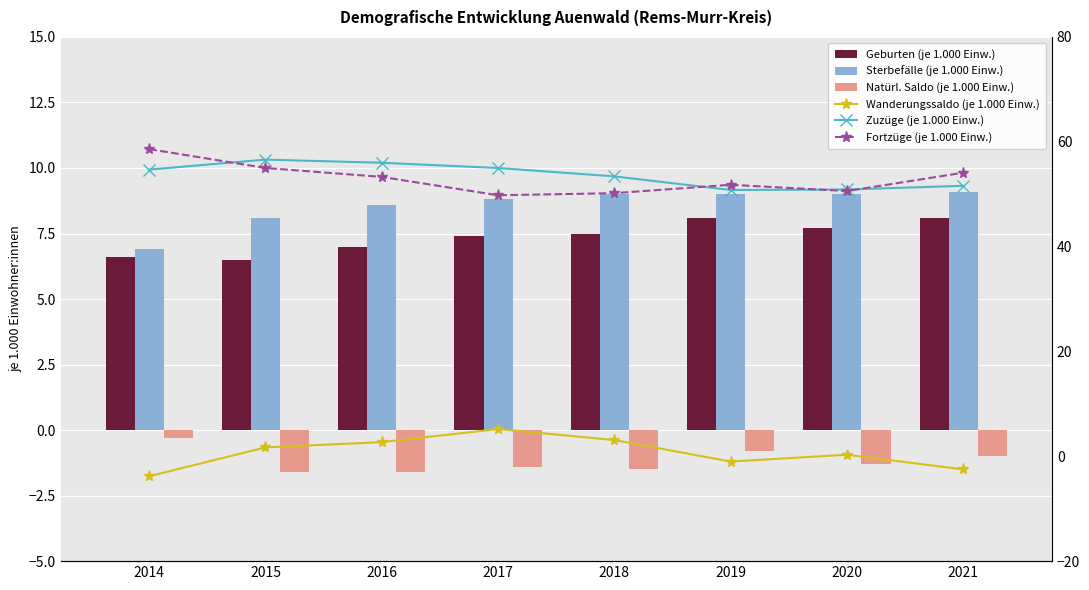

At which category is the sum across all series the highest?

2015